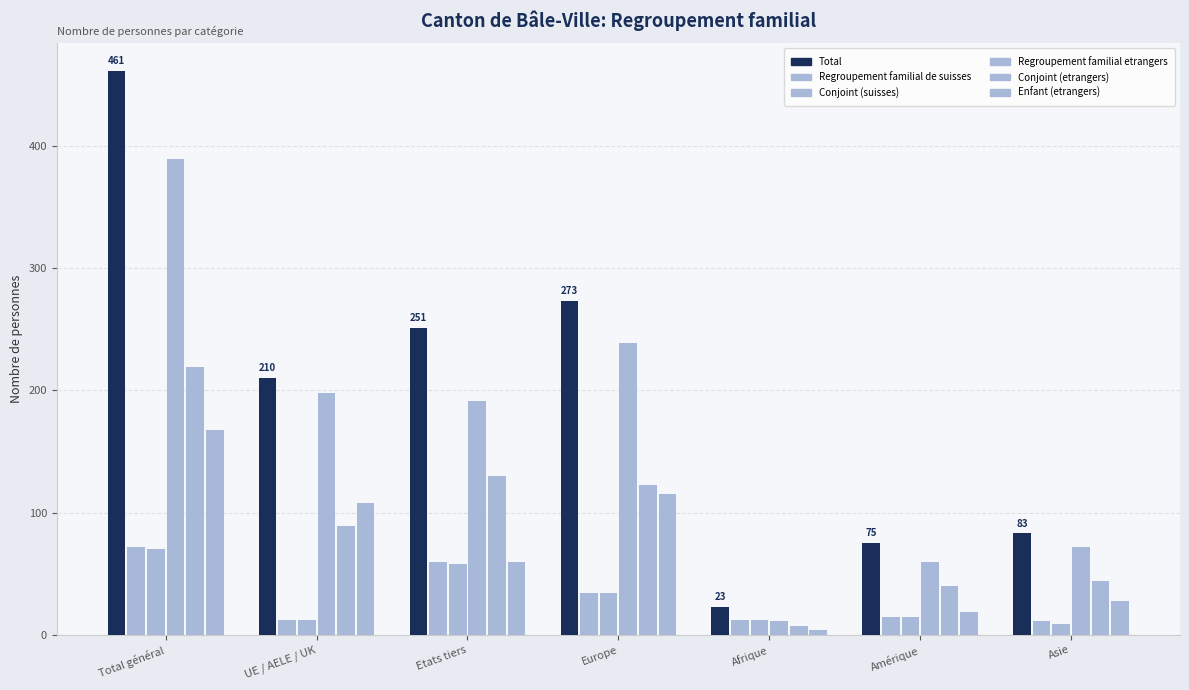

What is the difference between the highest and lowest values at Total général?

391